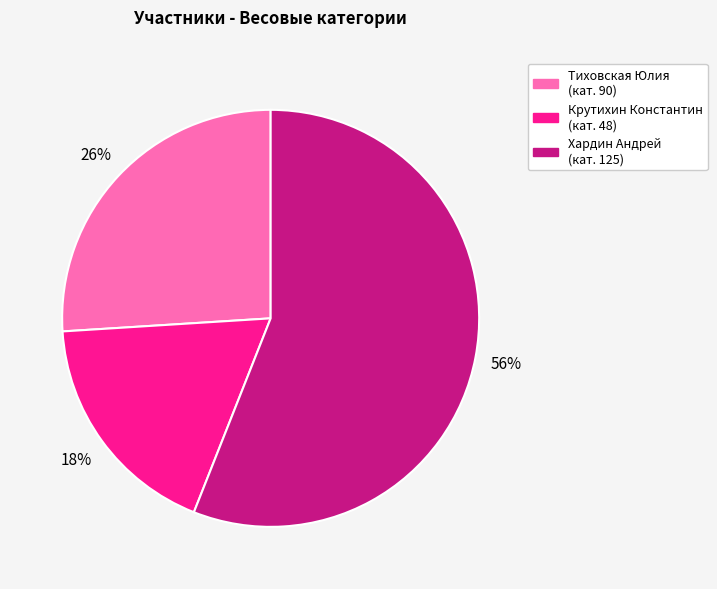

Is there a majority slice in this chart?

Yes